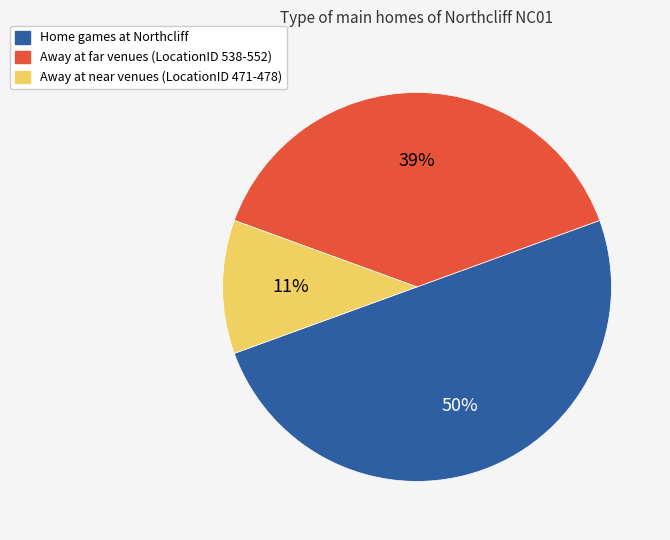

How many segments does this pie chart have?

3